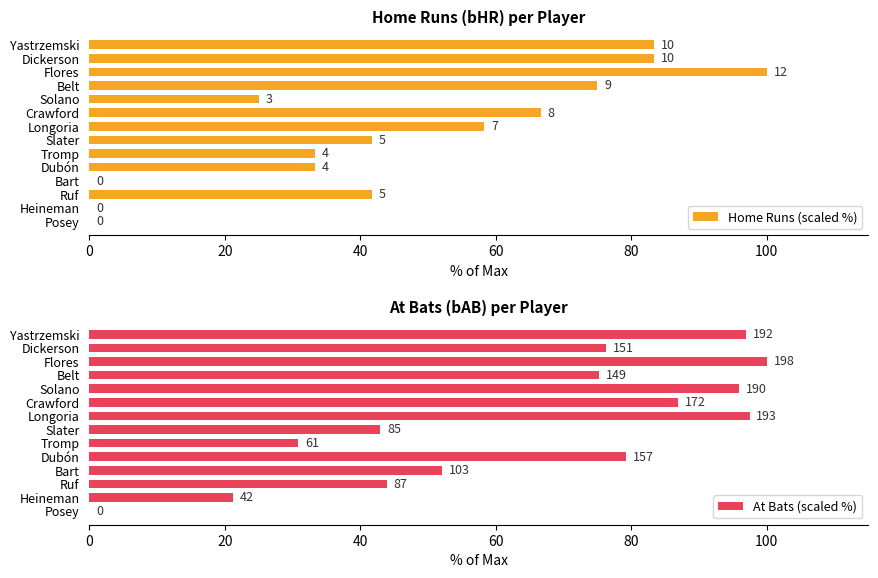

What is the greatest value displayed?

100.0